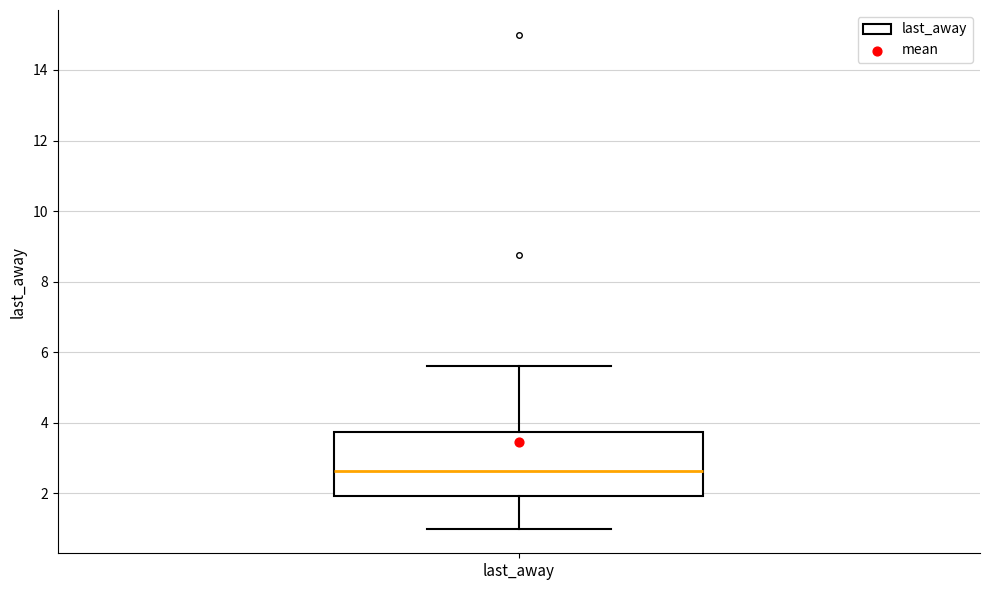

Read this box plot against the y-axis: the position of the median line, the range covered by the box, and the ends of both whiskers. The values are not printed on the chart, so give them approximately, as read against the axis.

median 2.6, box 2.0 to 3.8, whiskers 1.0 to 5.6